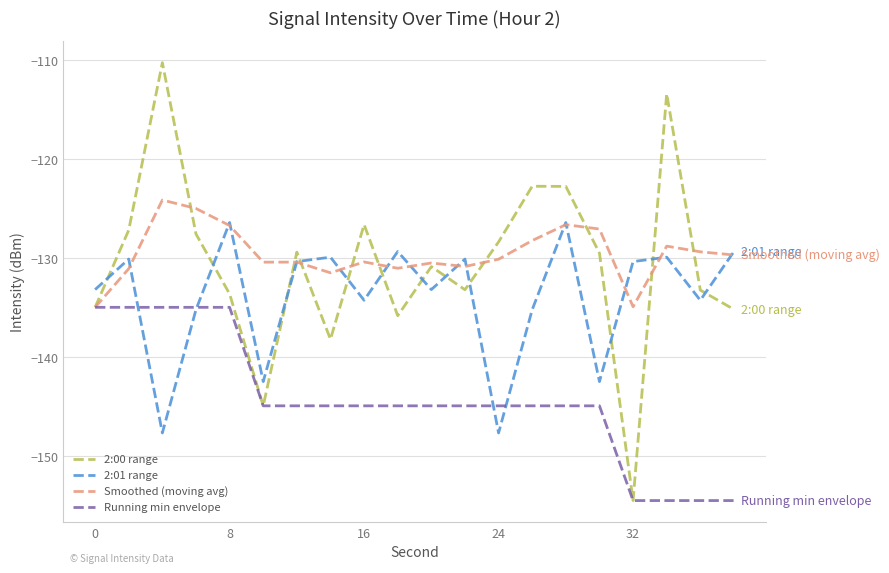

Which series has the widest spread of values?

2:00 range